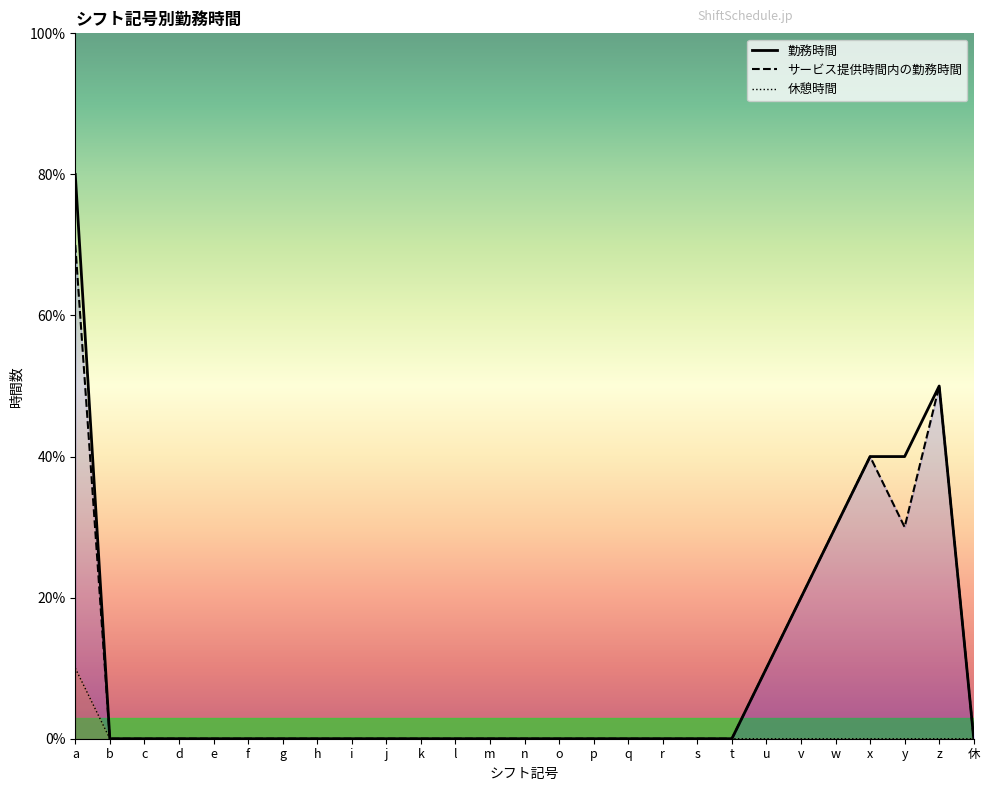

Rank the series by their maximum value, from lowest to highest.

休憩時間, サービス提供時間内の勤務時間, 勤務時間